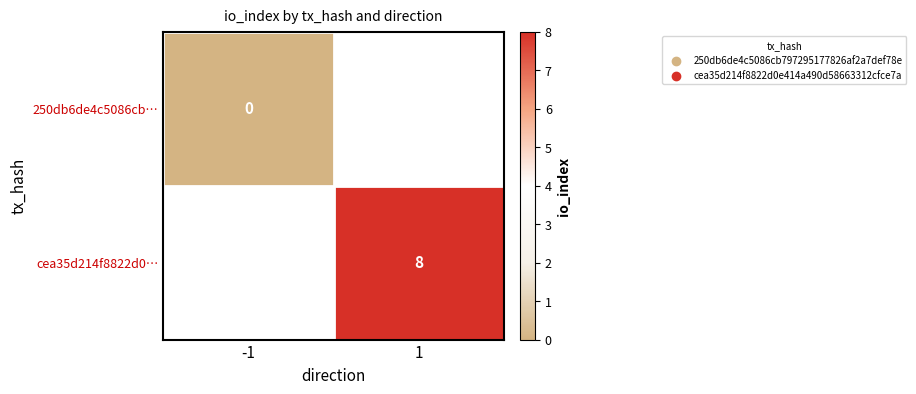

Which has a higher value, -1 or 1?

1